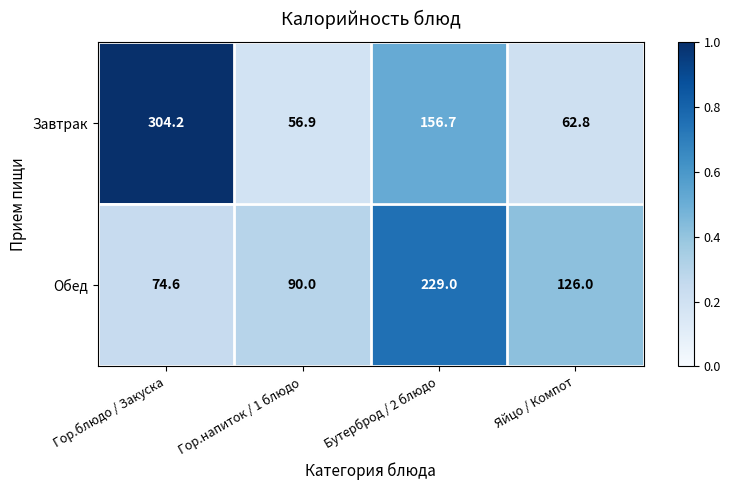

Rank the series by their average value, from lowest to highest.

Обед, Завтрак